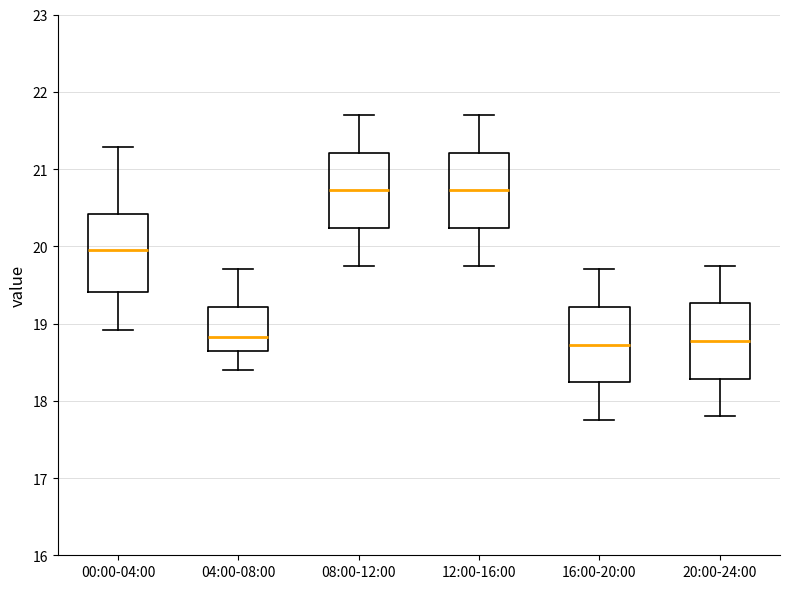

Reading left to right, read every box against the y-axis: the position of its median line, the range the box covers, and the ends of its whiskers. The values are not printed on the chart, so give them approximately, as read against the axis.

00:00-04:00: median 20.0, box 19.4 to 20.4, whiskers 18.9 to 21.3
04:00-08:00: median 18.8, box 18.6 to 19.2, whiskers 18.4 to 19.7
08:00-12:00: median 20.7, box 20.2 to 21.2, whiskers 19.8 to 21.7
12:00-16:00: median 20.7, box 20.2 to 21.2, whiskers 19.8 to 21.7
16:00-20:00: median 18.7, box 18.2 to 19.2, whiskers 17.8 to 19.7
20:00-24:00: median 18.8, box 18.3 to 19.3, whiskers 17.8 to 19.8